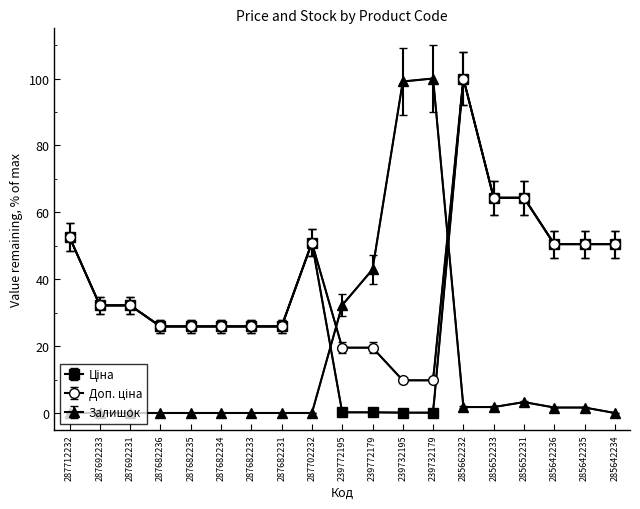

Reading left to right, list all the values displayed in this chart.

Ціна: 52.6	32.2	32.2	25.9	25.9	25.9	25.9	25.9	50.9	0.2	0.2	0.1	0.1	100.0	64.3	64.3	50.5	50.5	50.5
Доп. ціна: 52.6	32.2	32.2	25.9	25.9	25.9	25.9	25.9	50.9	19.5	19.5	9.8	9.8	100.0	64.3	64.3	50.5	50.5	50.5
Залишок: 0.0	0.0	0.0	0.0	0.0	0.0	0.0	0.0	0.0	32.2	42.9	99.1	100.0	1.8	1.8	3.3	1.6	1.6	0.0